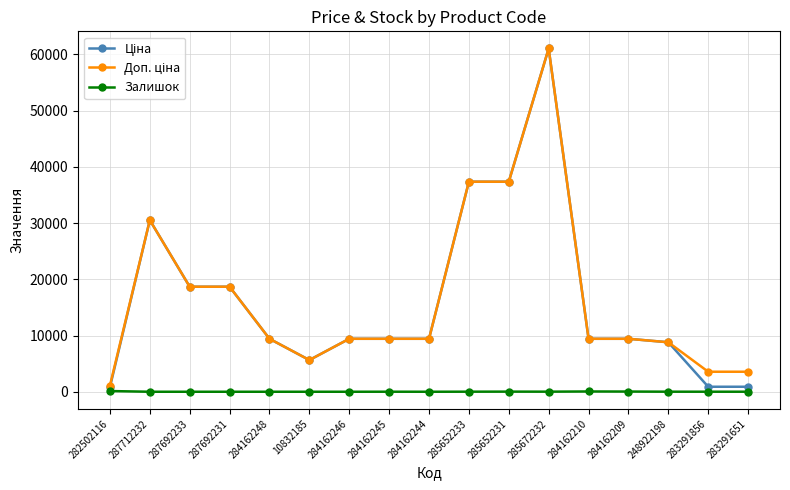

How many data points in Залишок are less than 7?

8